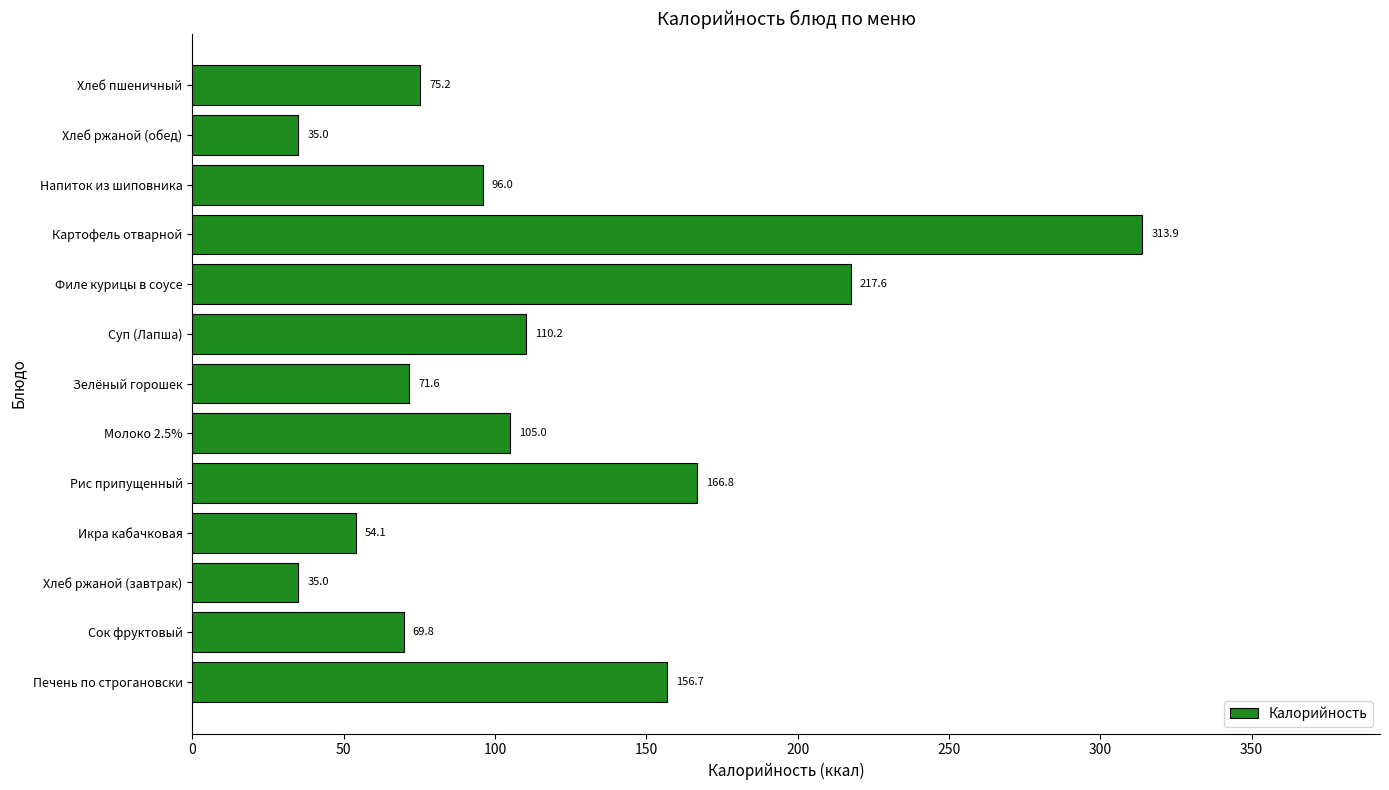

Are the bars horizontal?

Yes